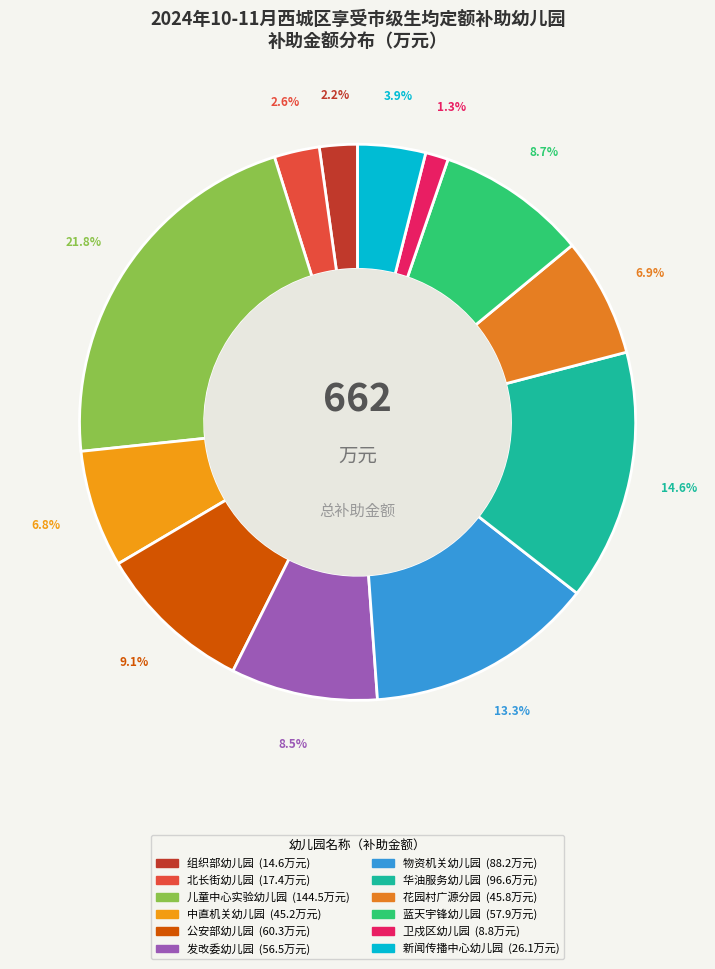

To the nearest percent, what is the difference between the largest and smallest slice percentages?

21%